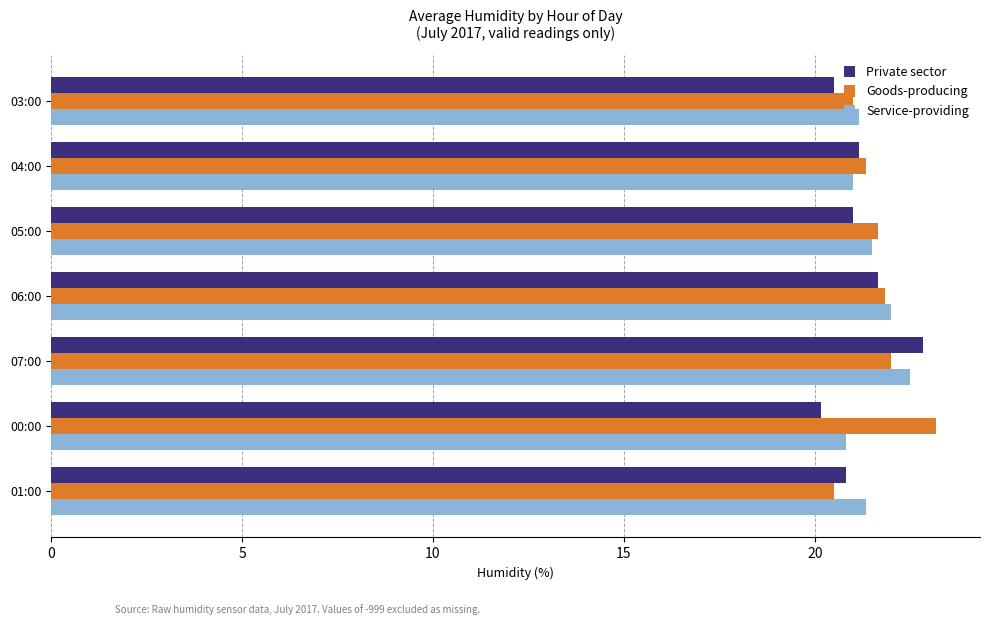

What is the approximate value of Goods-producing at 06:00?

21.8